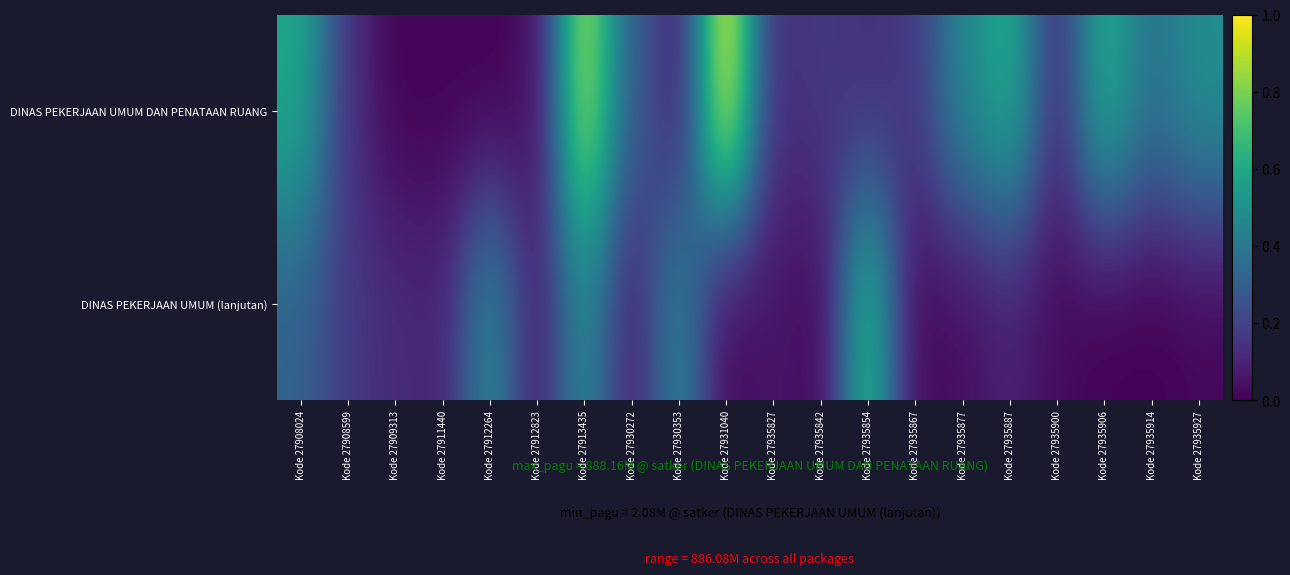

Which series has the largest range (max minus min)?

DINAS PEKERJAAN UMUM DAN PENATAAN RUANG